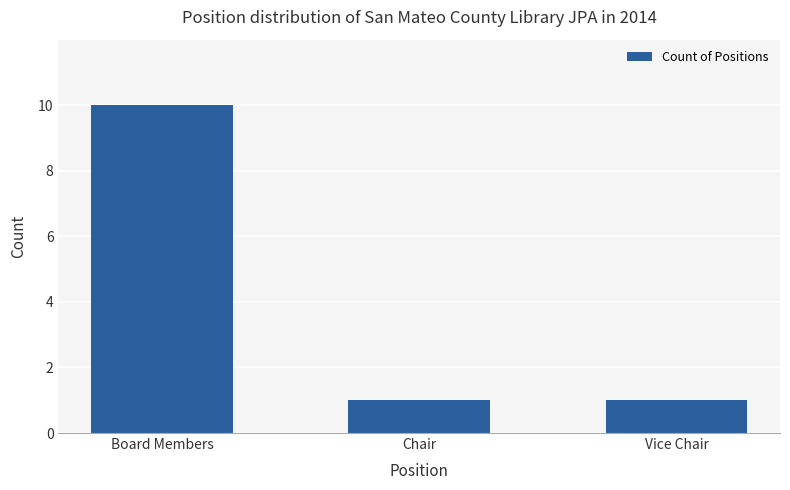

What is the approximate value at Board Members?

10